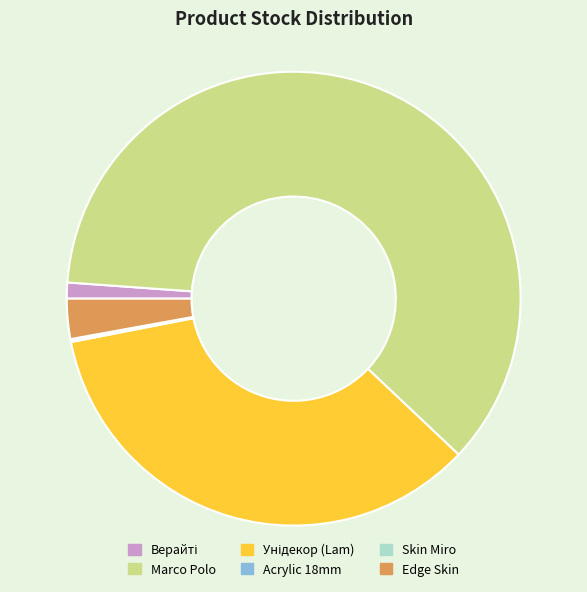

Does any single category account for the majority?

Yes